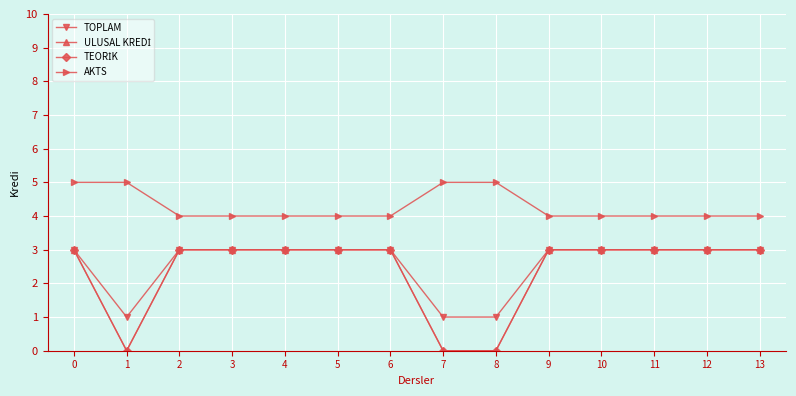

True or false: ULUSAL KREDİ has more than 0 interior local peaks.

False